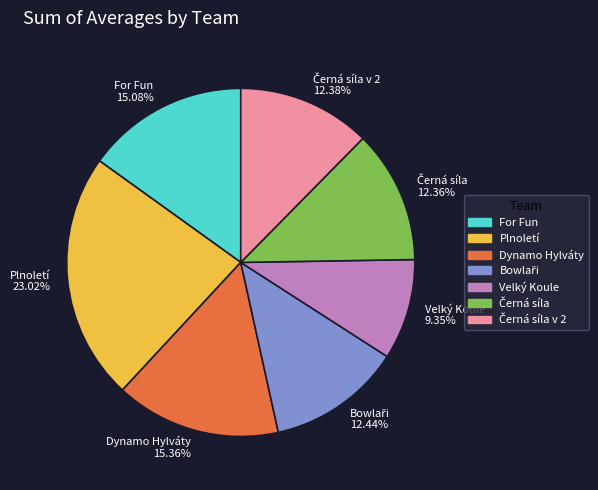

The For Fun slice represents 33% of the pie. True or false?

False